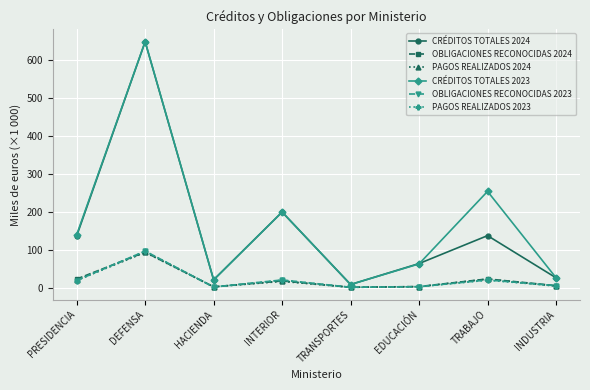

What is the difference between the maximum and second lowest values in the PAGOS REALIZADOS 2023 series?

94.4